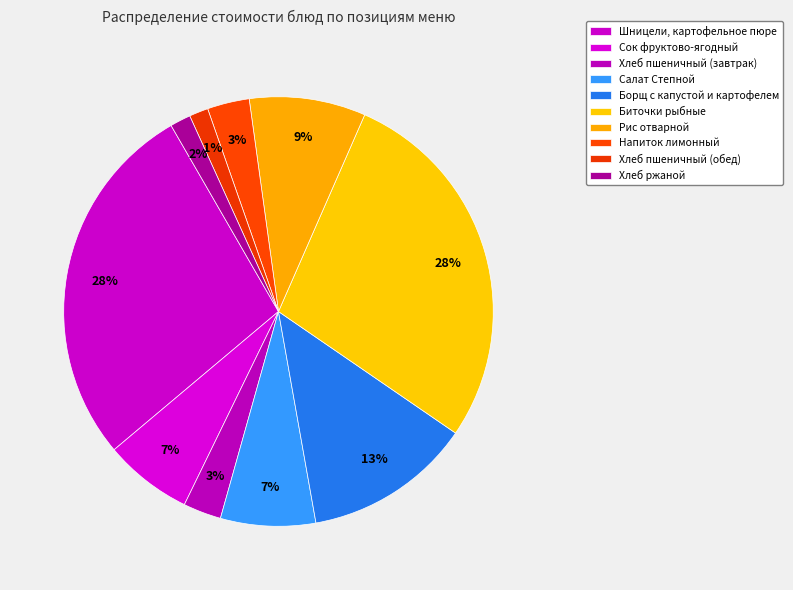

What portion of the pie excludes Хлеб пшеничный (завтрак)?

97.1%